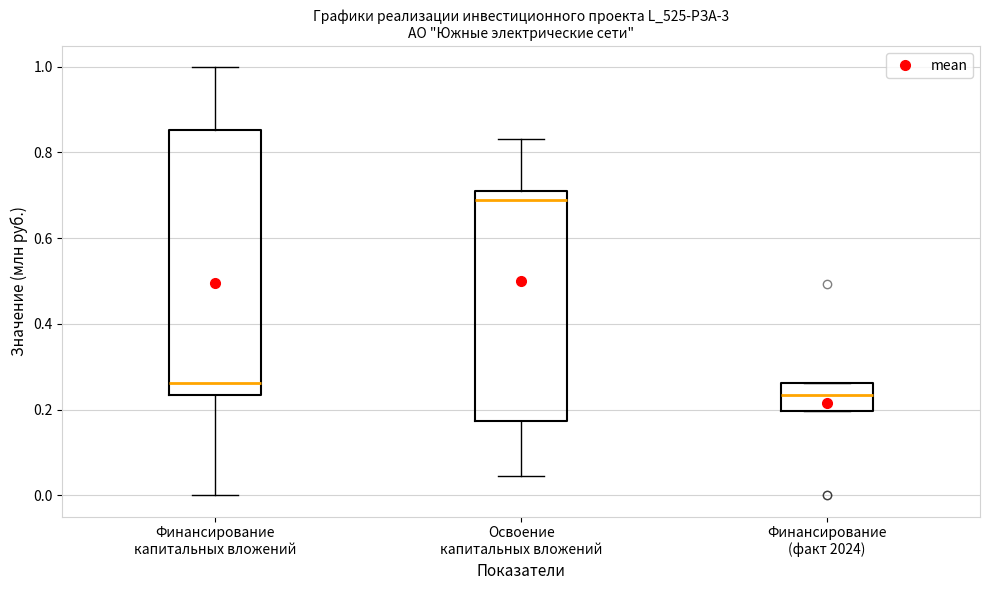

Which box has the highest median line?

Освоение капитальных вложений